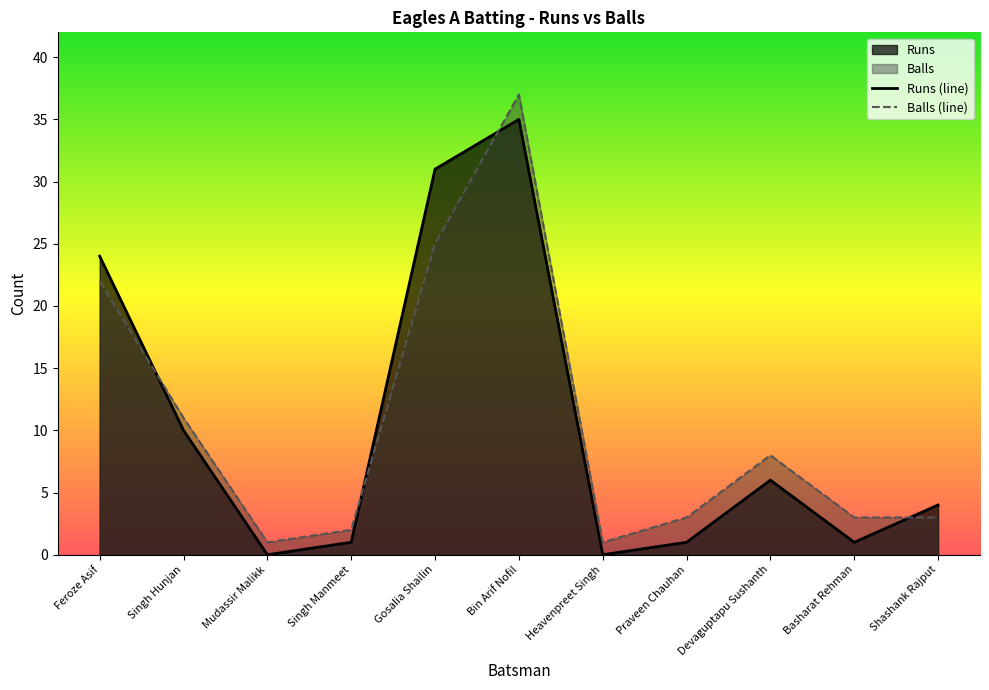

Reading right to left, list all the values displayed in this chart.

Runs (line): 4	1	6	1	0	35	31	1	0	10	24
Balls (line): 3	3	8	3	1	37	25	2	1	11	22